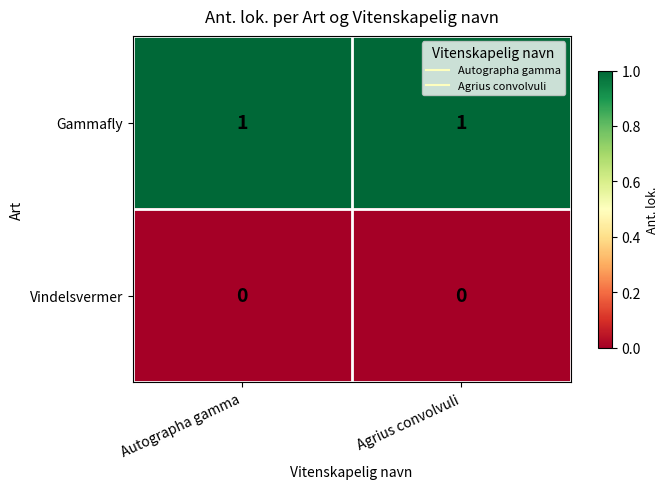

Which series has the largest total across all categories?

Gammafly